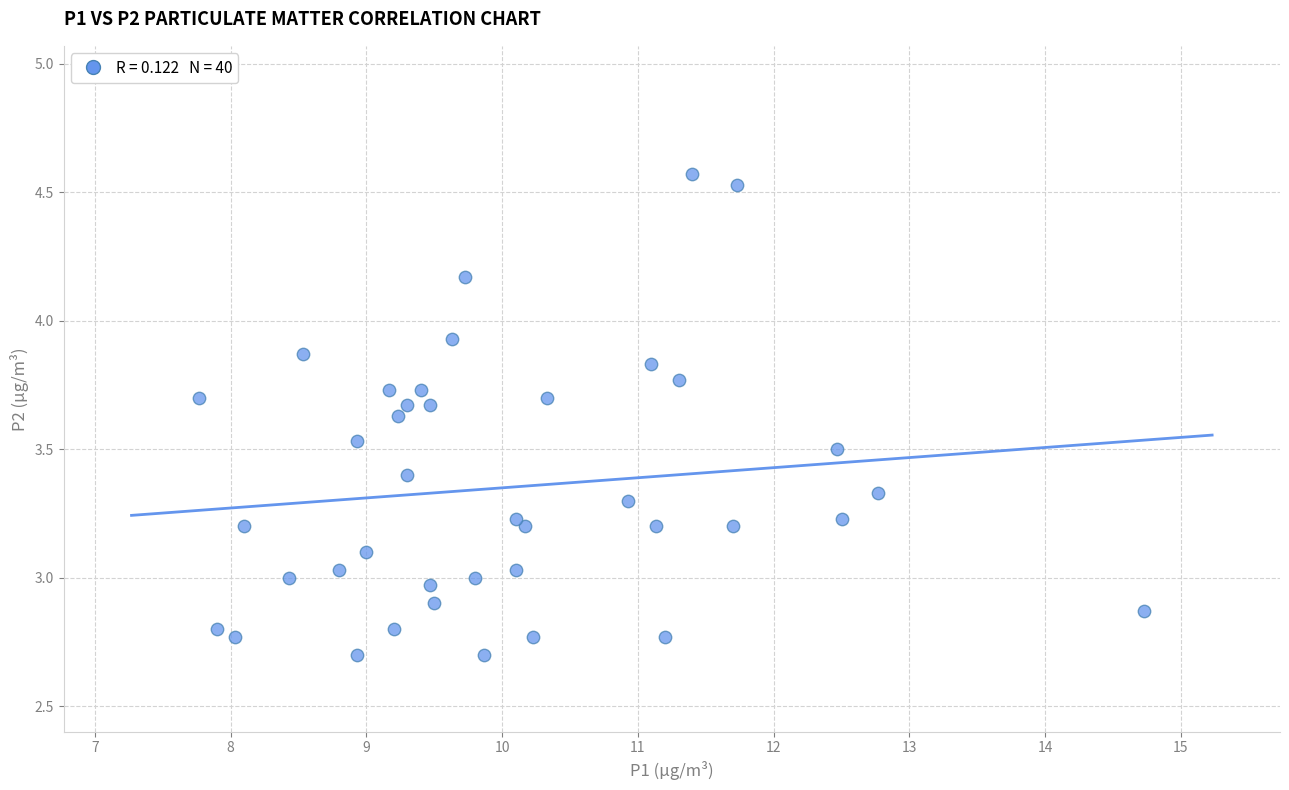

What is the range of X values (max minus min)?

7.0